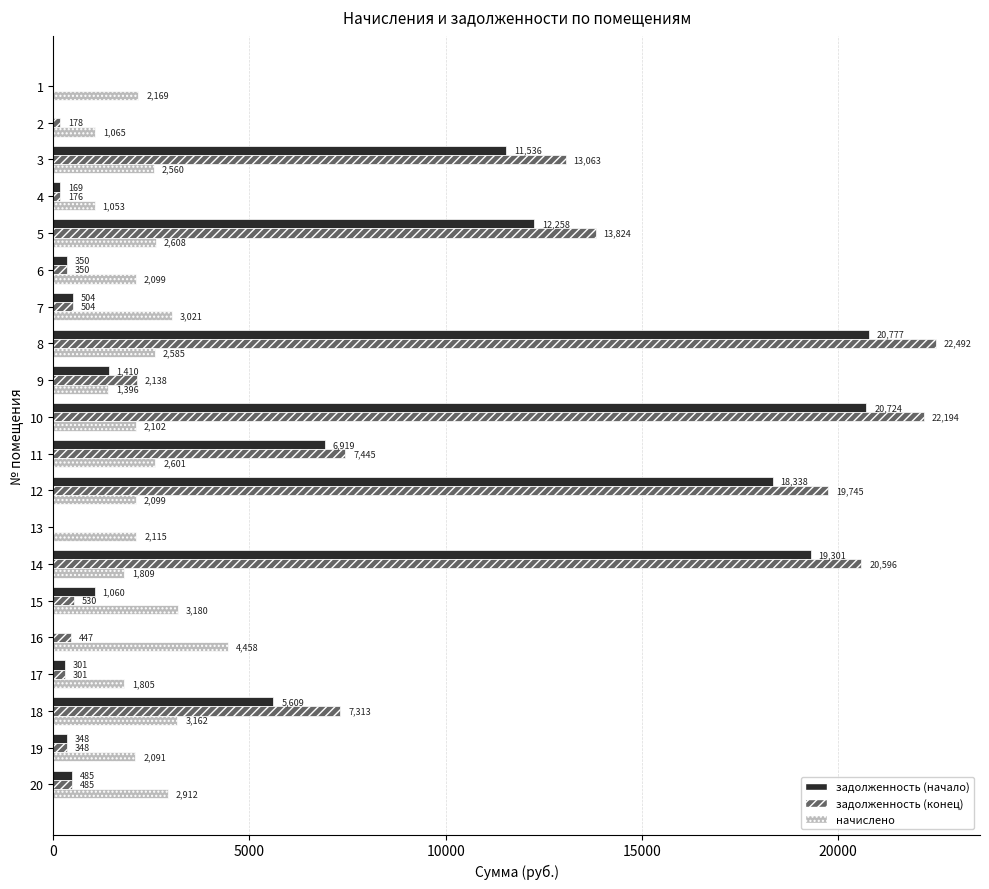

At which category is the sum across all series the highest?

8